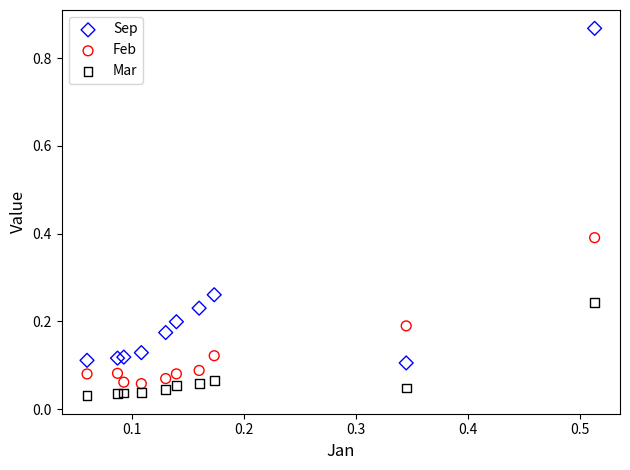

What is the X range (max minus min) for the scatter plot?

0.5